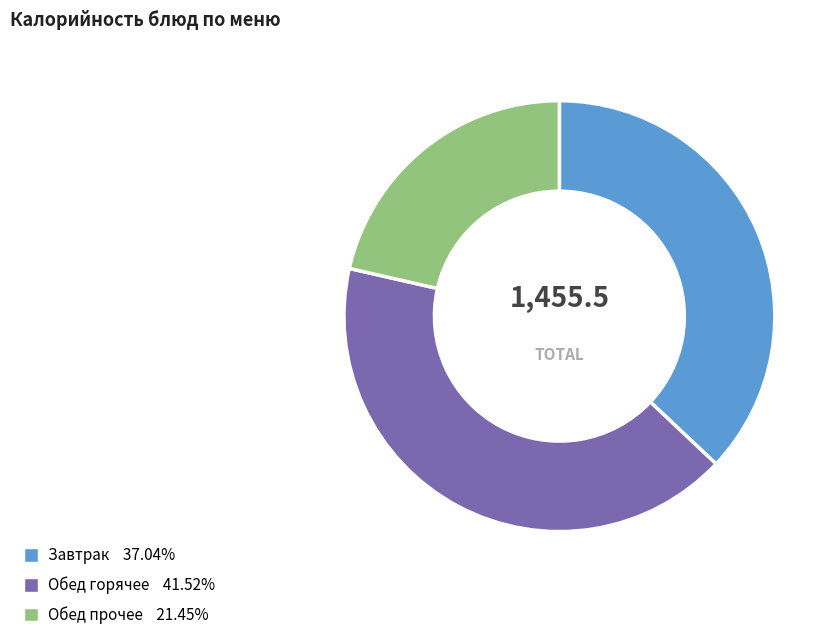

Is there a majority slice in this chart?

No